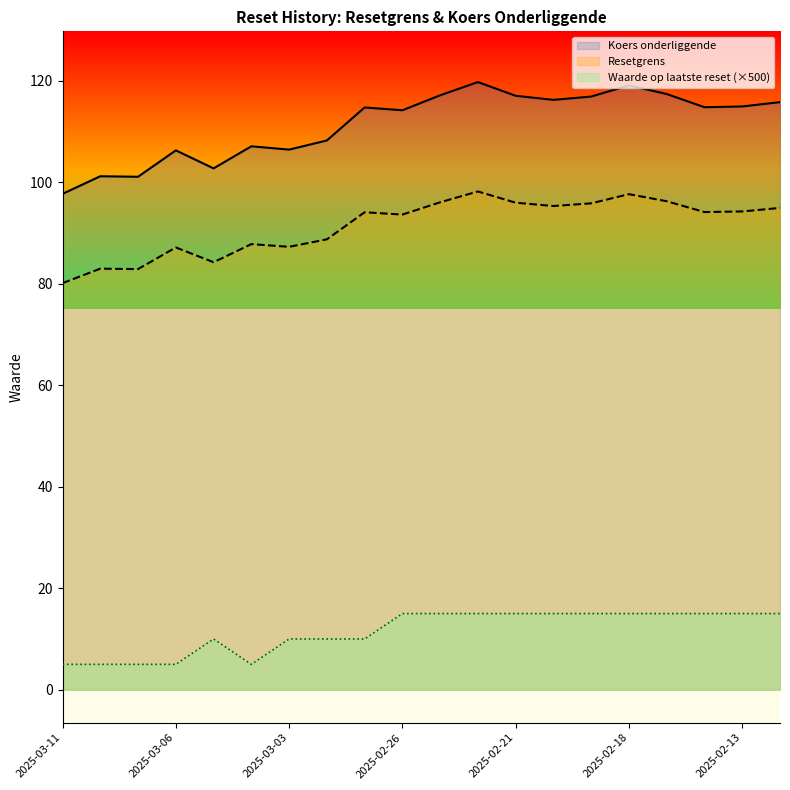

Rank the series by their average value, from highest to lowest.

Koers onderliggende, Resetgrens, Waarde op laatste reset (×500)